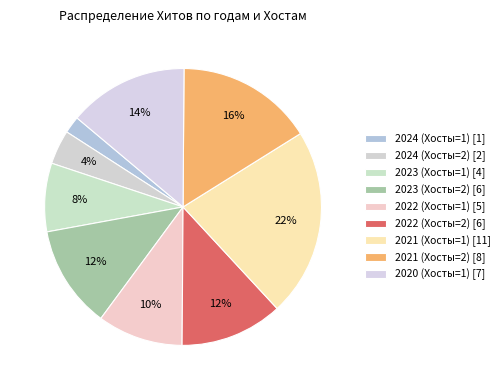

Count the number of slices in the pie.

9